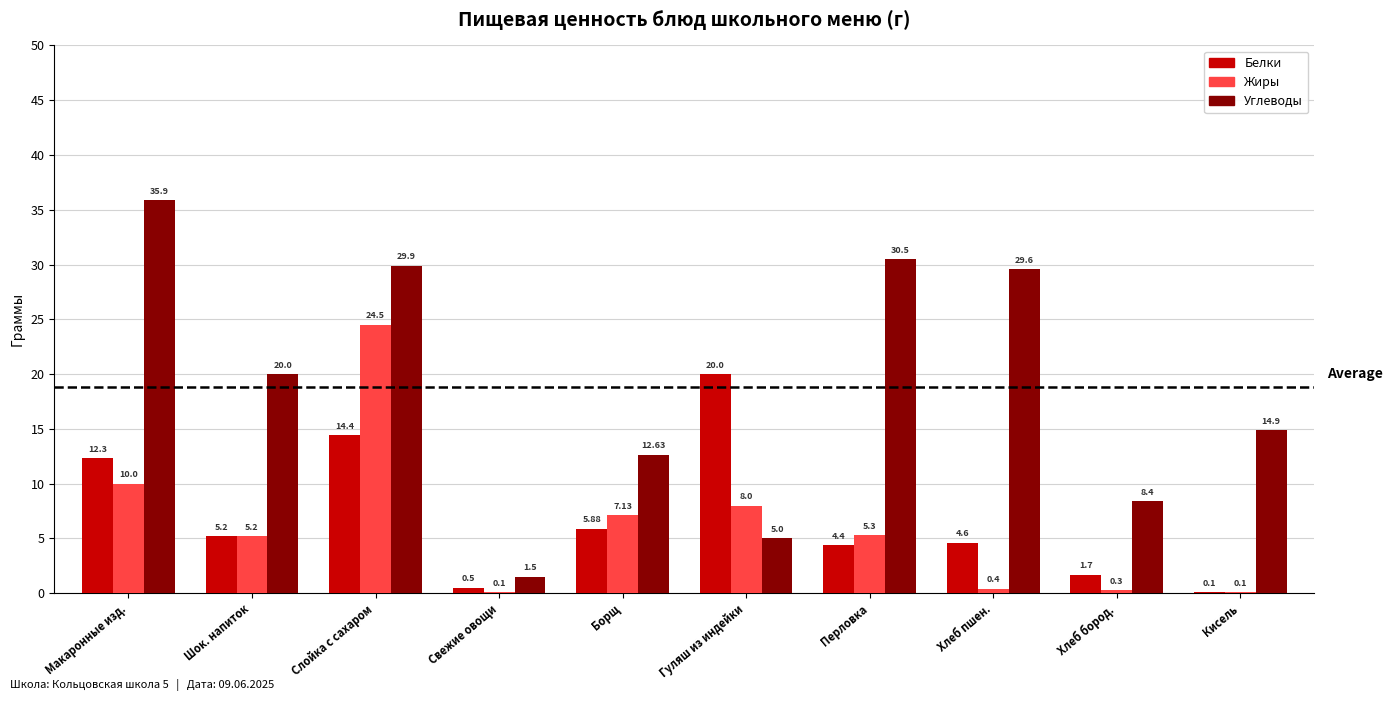

Are the bars grouped side by side (vs. stacked)?

Yes